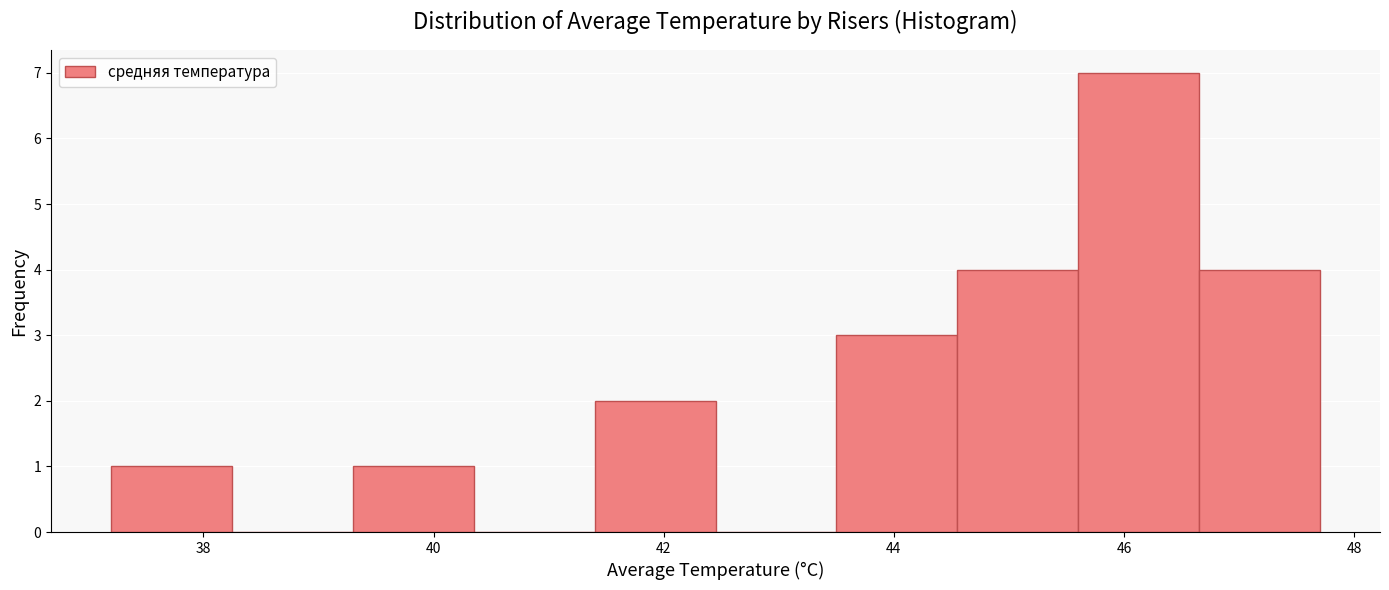

Reading left to right, transcribe this chart: for each bar, give the range it covers on the x-axis and its height. Neither the bar edges nor the heights are printed on the chart, so give them approximately, as read against the axes.

37.20 to 38.25: 1
38.25 to 39.30: 0
39.30 to 40.35: 1
40.35 to 41.40: 0
41.40 to 42.45: 2
42.45 to 43.50: 0
43.50 to 44.55: 3
44.55 to 45.60: 4
45.60 to 46.65: 7
46.65 to 47.70: 4